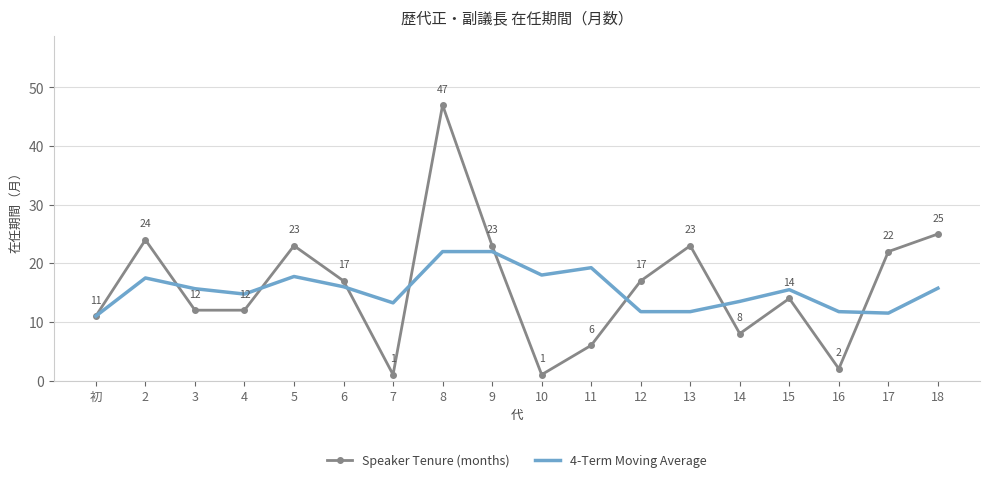

Which series has the largest total across all categories?

Speaker Tenure (months)